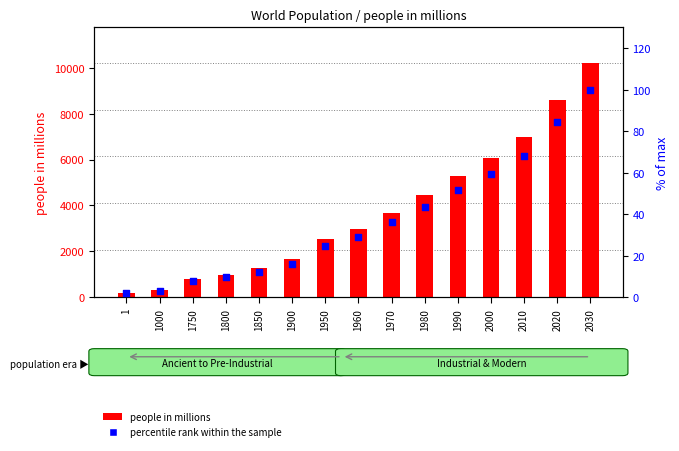

At how many categories does at least one series exceed 6682?

3